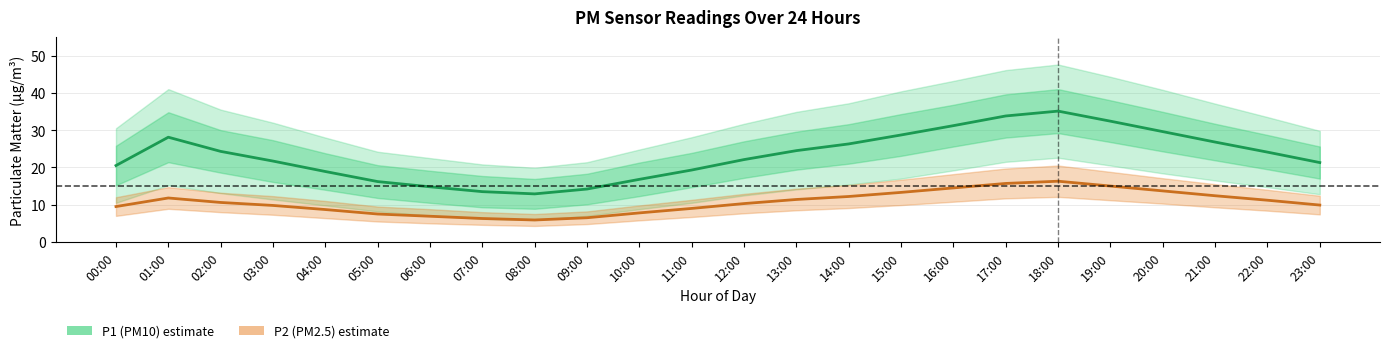

List the series in order of their overall mean, lowest first.

P2 (PM2.5), P1 (PM10)